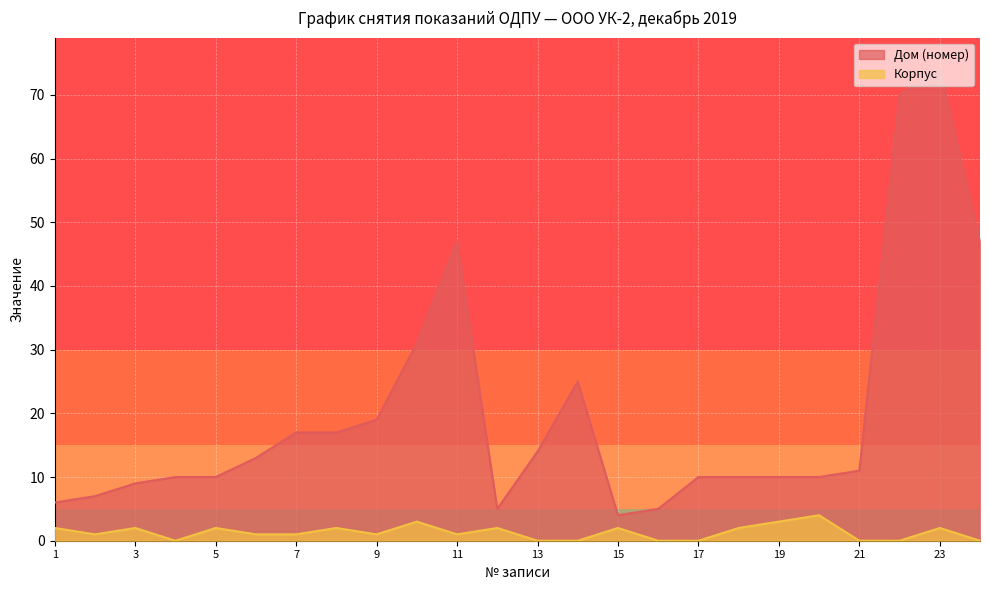

Which category has the lowest value across all series?

4